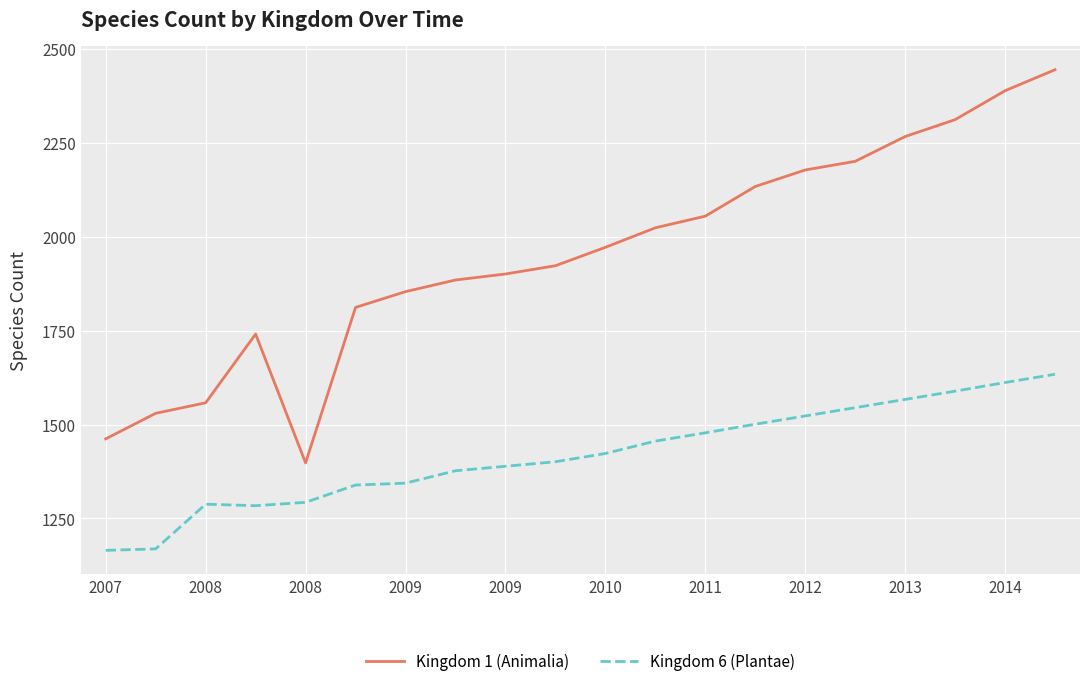

List the series in order of their overall mean, highest first.

Kingdom 1 (Animalia), Kingdom 6 (Plantae)